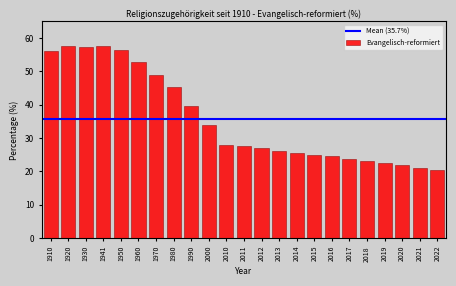

Which has a higher value, 1960 or 2011?

1960